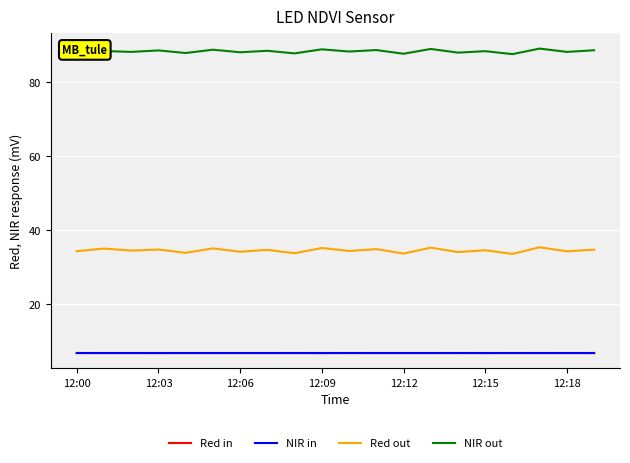

What is the minimum value for NIR in?

6.8